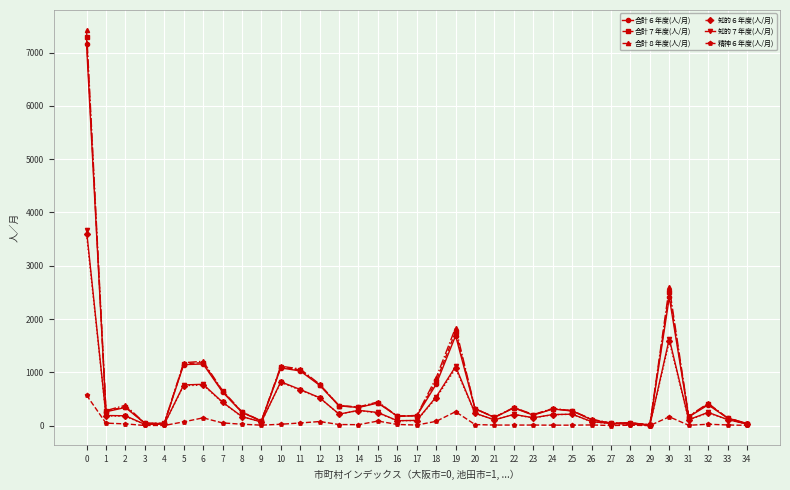

What is the total value across all series at 10?

4954